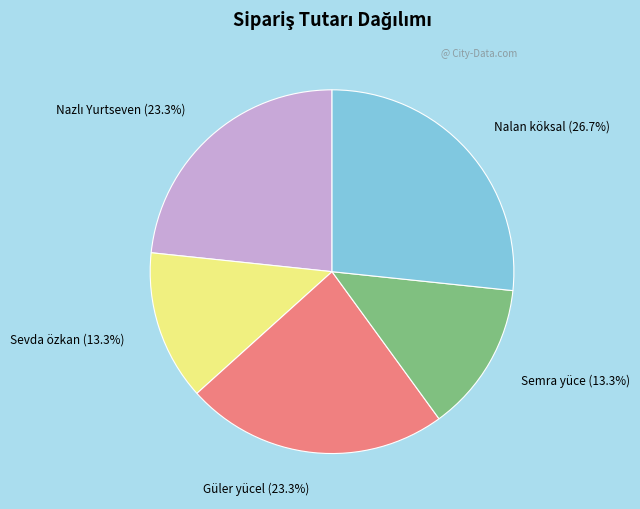

What percentage is NOT represented by Sevda özkan?

86.7%